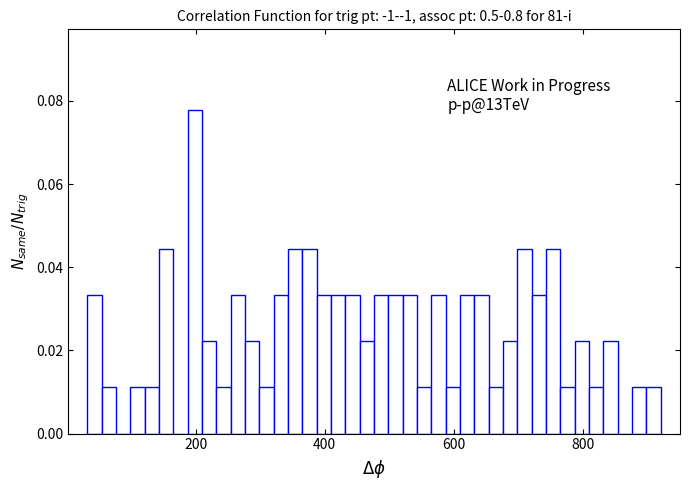

Read against the x-axis, roughly where is the centre of the tallest bar?

200